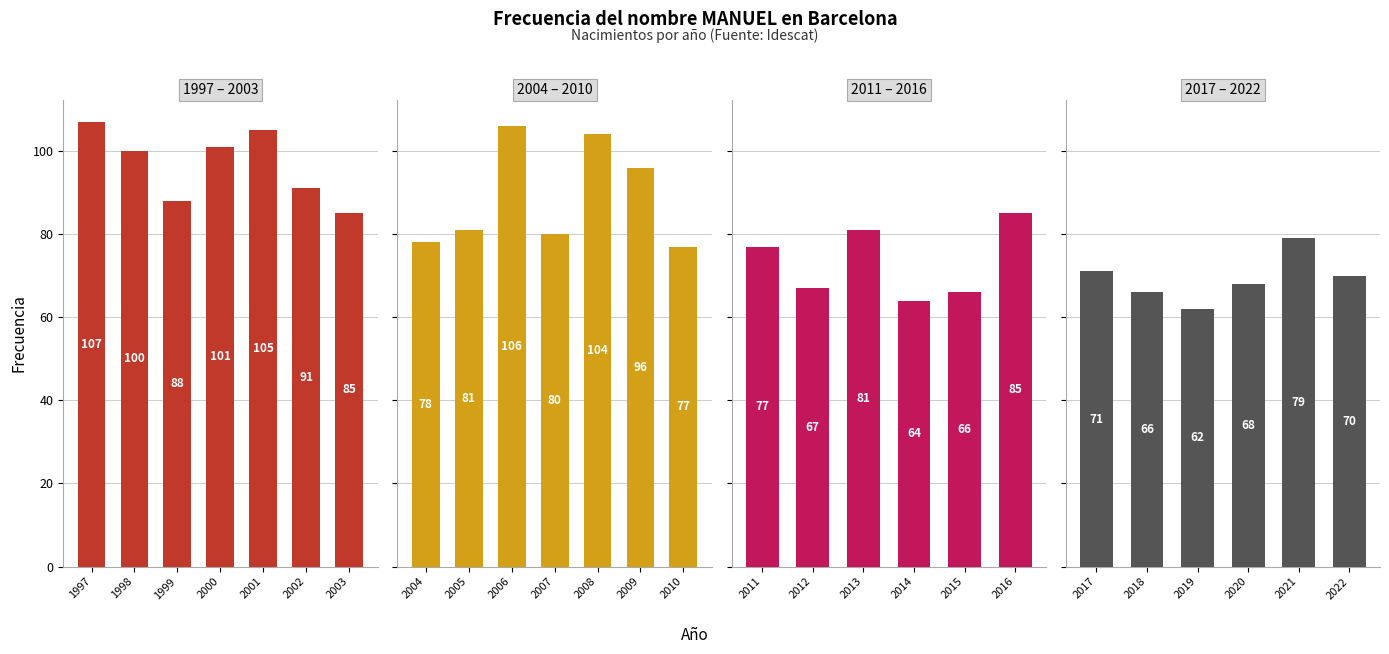

List the labels in order of value, smallest first.

2019, 2014, 2018, 2015, 2012, 2020, 2022, 2017, 2011, 2010, 2004, 2021, 2007, 2013, 2005, 2016, 2003, 1999, 2002, 2009, 1998, 2000, 2008, 2001, 2006, 1997